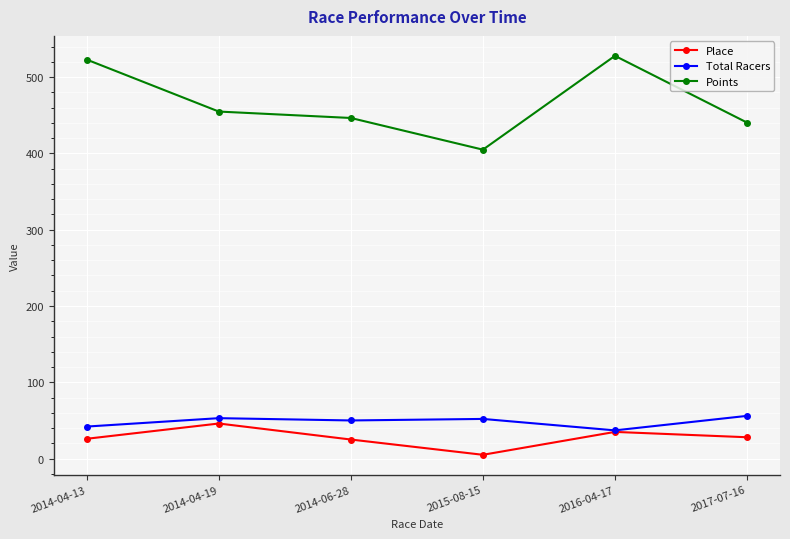

In Total Racers, how many points are higher than both neighbors (excluding endpoints)?

2